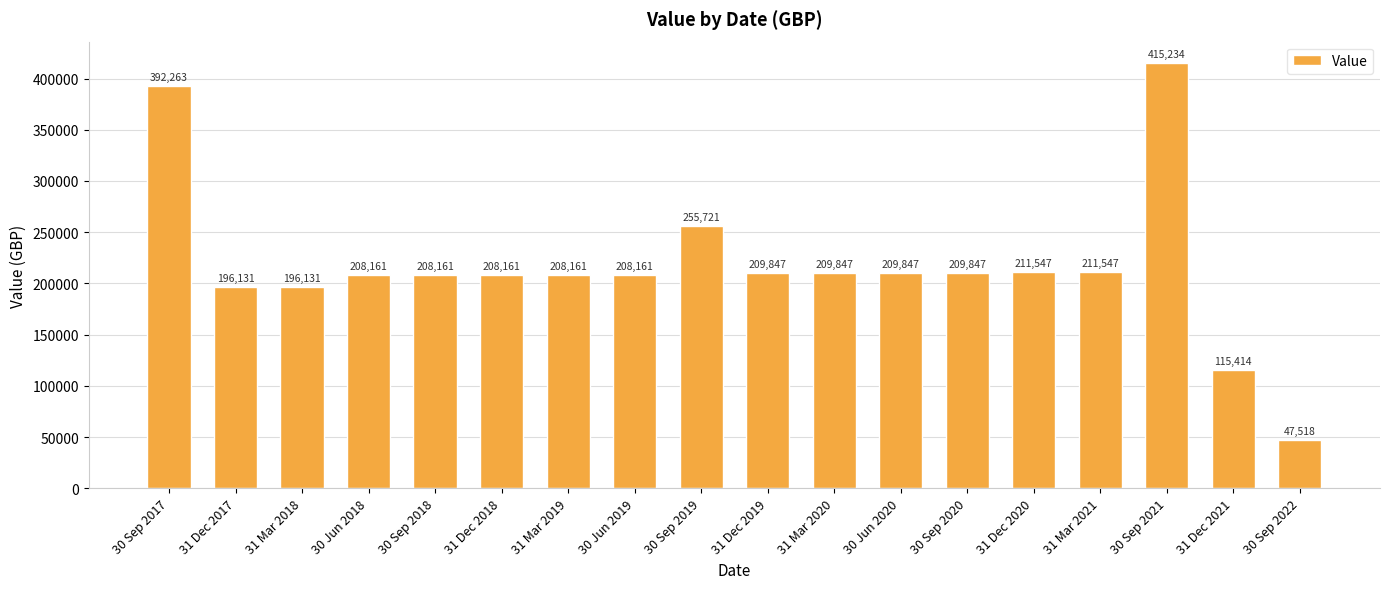

What is the sum of the values at 30 Sep 2022 and 30 Sep 2018?

255678.7